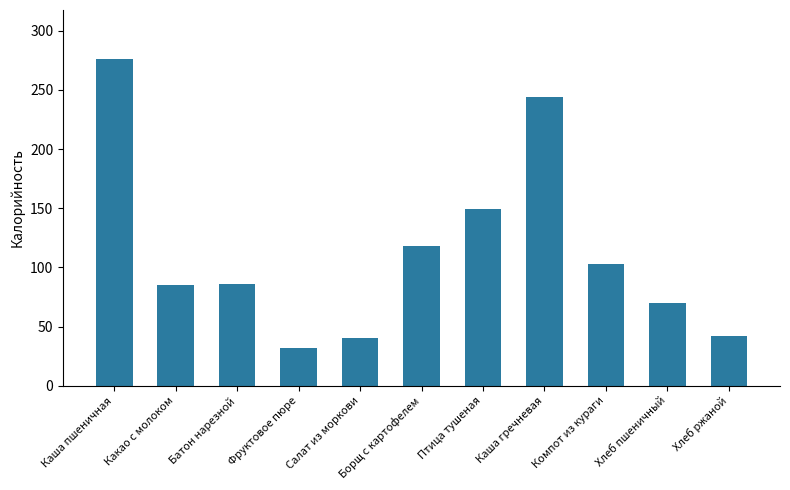

What is the smallest value displayed?

32.0